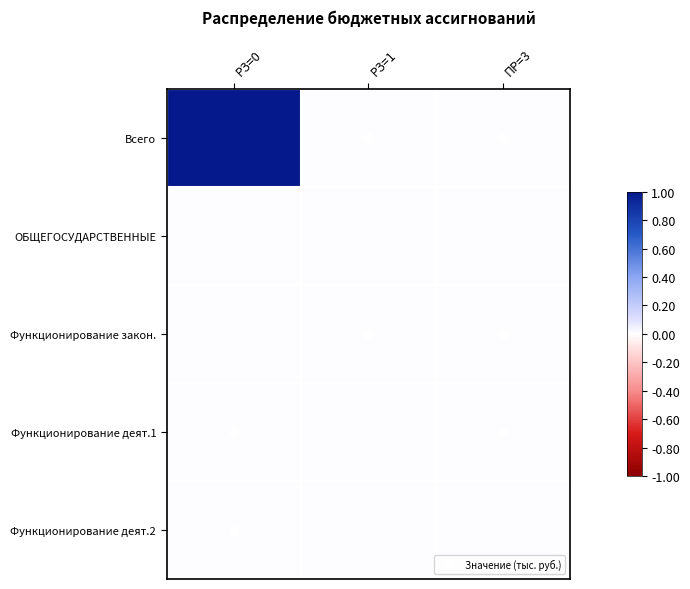

At how many categories does at least one series exceed 0?

3